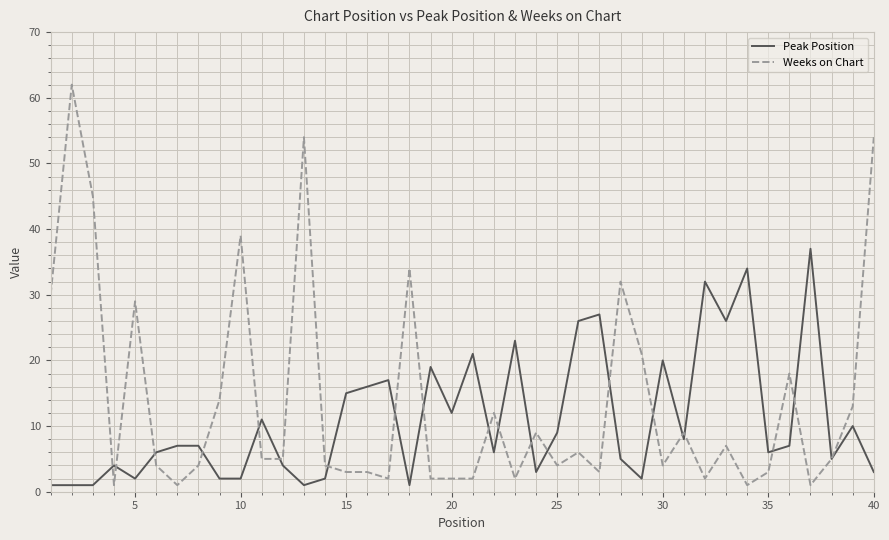

List the series in order of their peak value, highest first.

Weeks on Chart, Peak Position